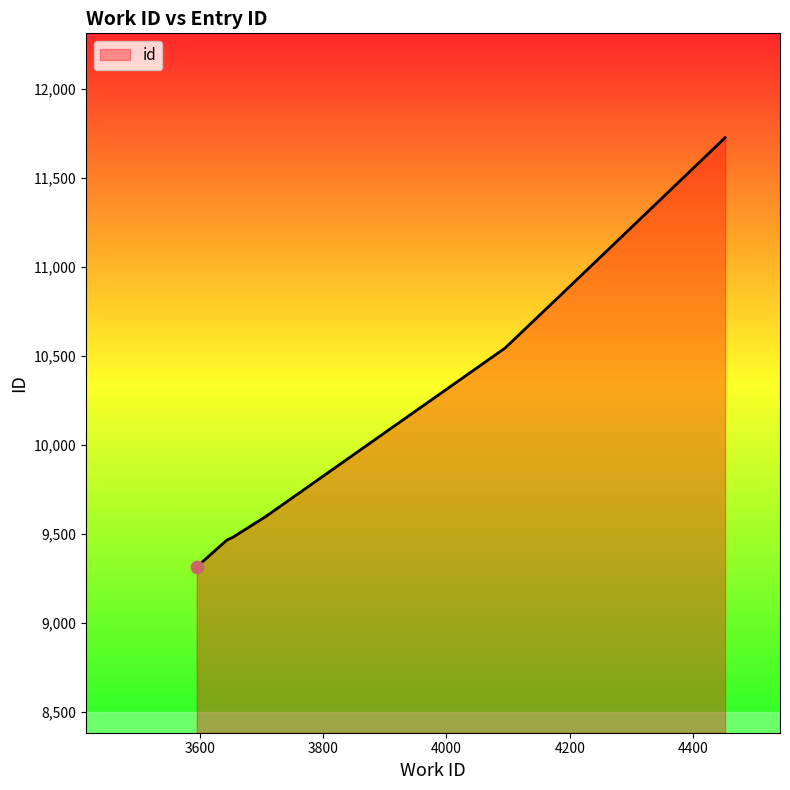

What is the average value?

10144